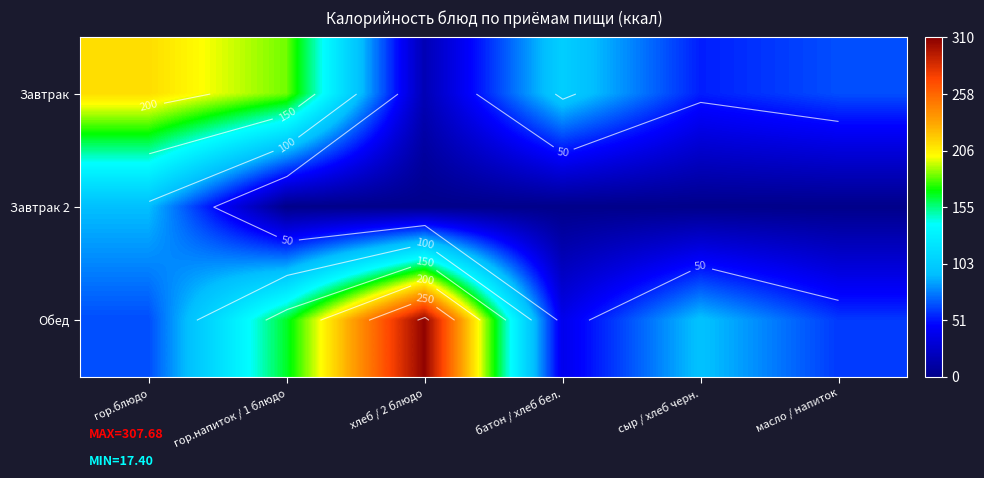

How many data points does each series have?

6